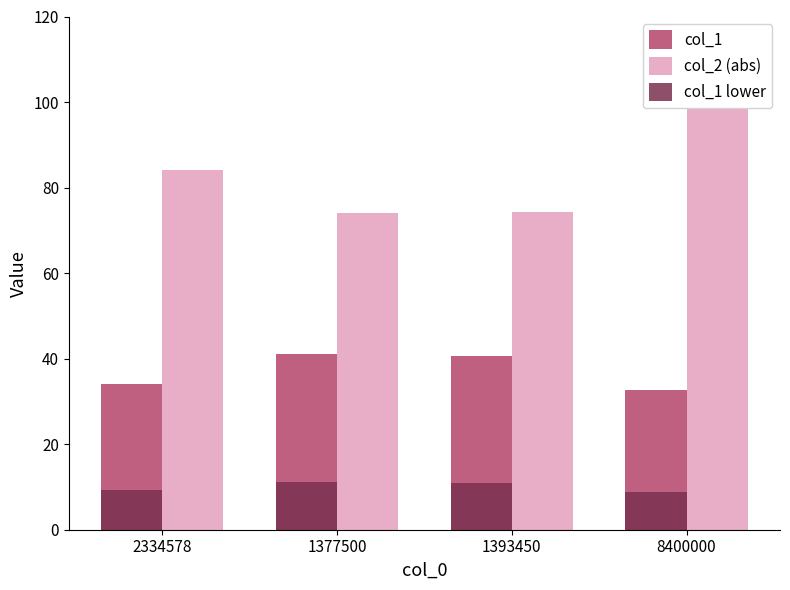

What is the difference between the highest and lowest values at 2334578?

74.9